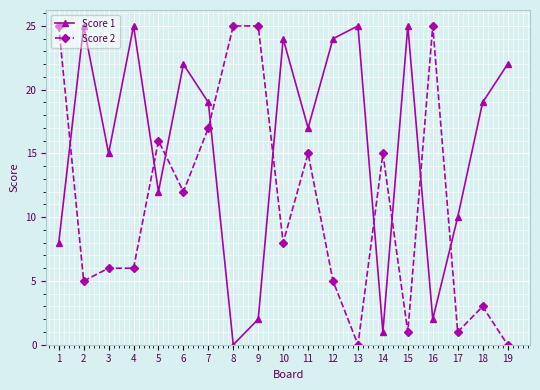

Reading right to left, extract all data points from this chart.

Score 1: 22	19	10	2	25	1	25	24	17	24	2	0	19	22	12	25	15	25	8
Score 2: 0	3	1	25	1	15	0	5	15	8	25	25	17	12	16	6	6	5	25